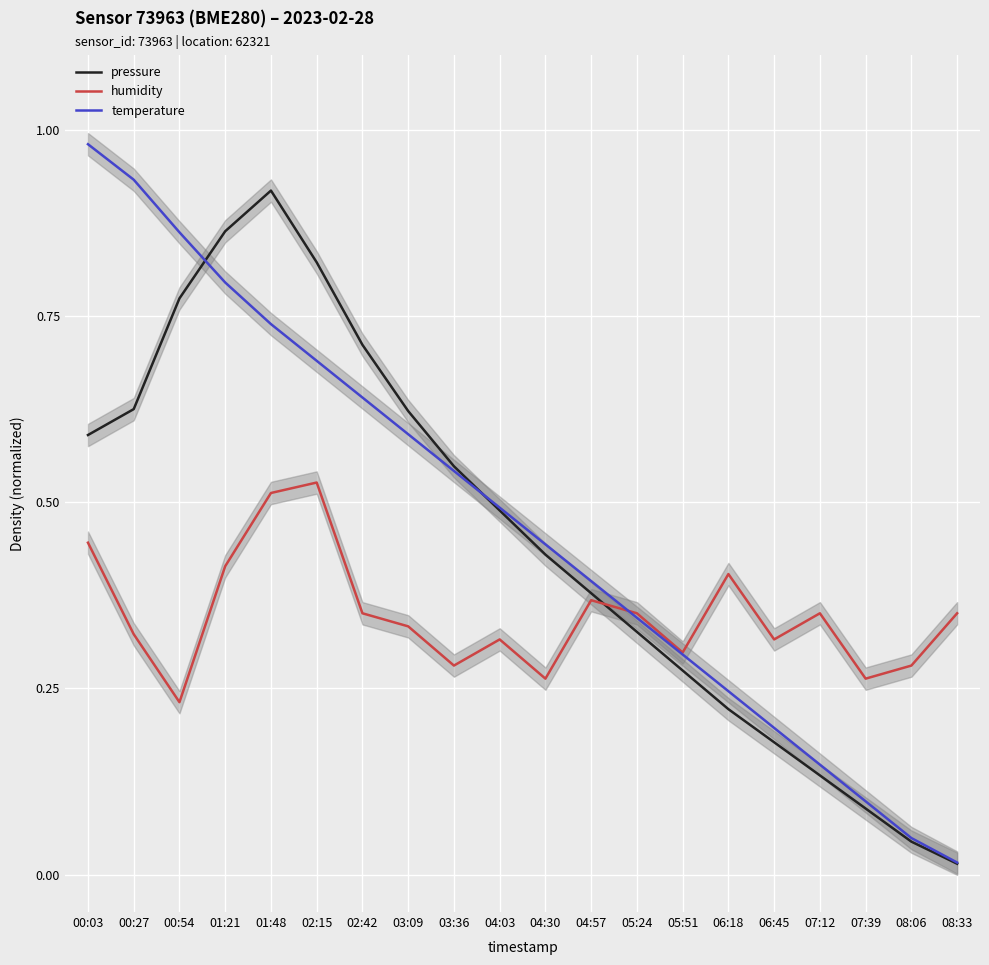

Reading right to left, transcribe all the data shown in this chart.

pressure: 08:33=0.0	08:06=0.0	07:39=0.1	07:12=0.1	06:45=0.2	06:18=0.2	05:51=0.3	05:24=0.3	04:57=0.4	04:30=0.4	04:03=0.5	03:36=0.5	03:09=0.6	02:42=0.7	02:15=0.8	01:48=0.9	01:21=0.9	00:54=0.8	00:27=0.6	00:03=0.6
humidity: 08:33=0.4	08:06=0.3	07:39=0.3	07:12=0.4	06:45=0.3	06:18=0.4	05:51=0.3	05:24=0.4	04:57=0.4	04:30=0.3	04:03=0.3	03:36=0.3	03:09=0.3	02:42=0.4	02:15=0.5	01:48=0.5	01:21=0.4	00:54=0.2	00:27=0.3	00:03=0.4
temperature: 08:33=0.0	08:06=0.0	07:39=0.1	07:12=0.1	06:45=0.2	06:18=0.2	05:51=0.3	05:24=0.3	04:57=0.4	04:30=0.4	04:03=0.5	03:36=0.5	03:09=0.6	02:42=0.6	02:15=0.7	01:48=0.7	01:21=0.8	00:54=0.9	00:27=0.9	00:03=1.0